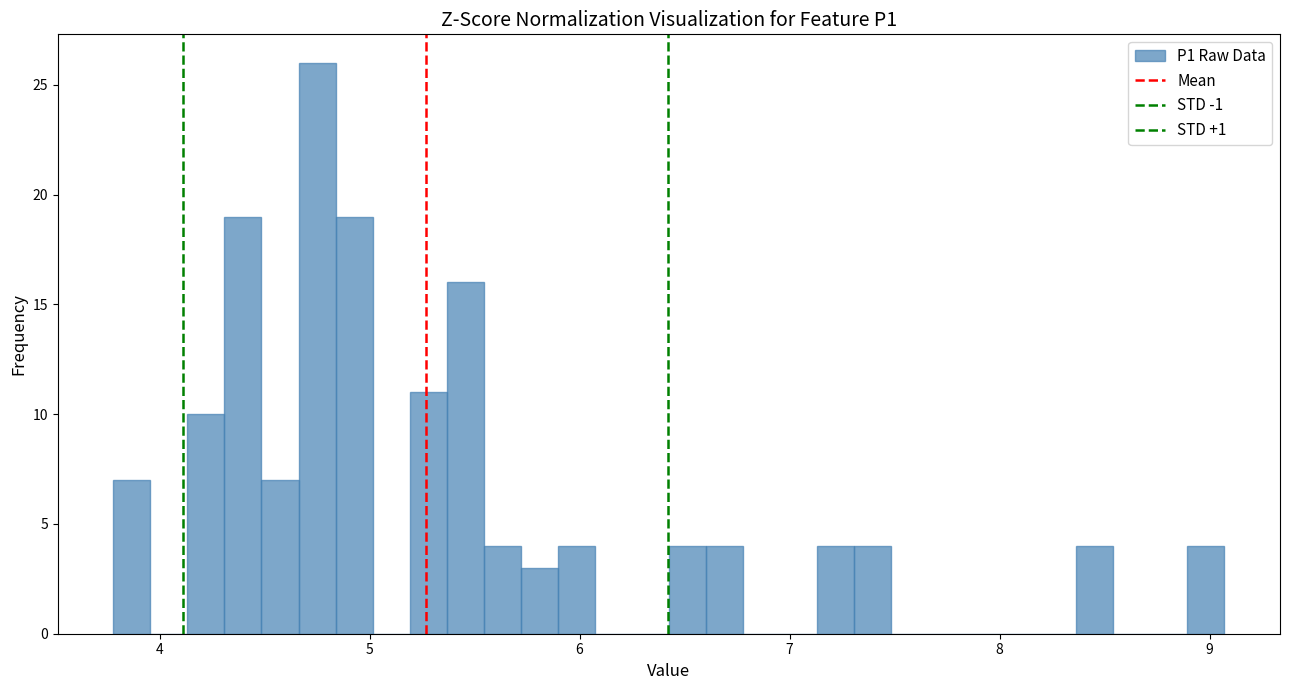

Around what value on the x-axis is the tallest bar? Give the approximate position of its centre, as read against the axis.

4.7